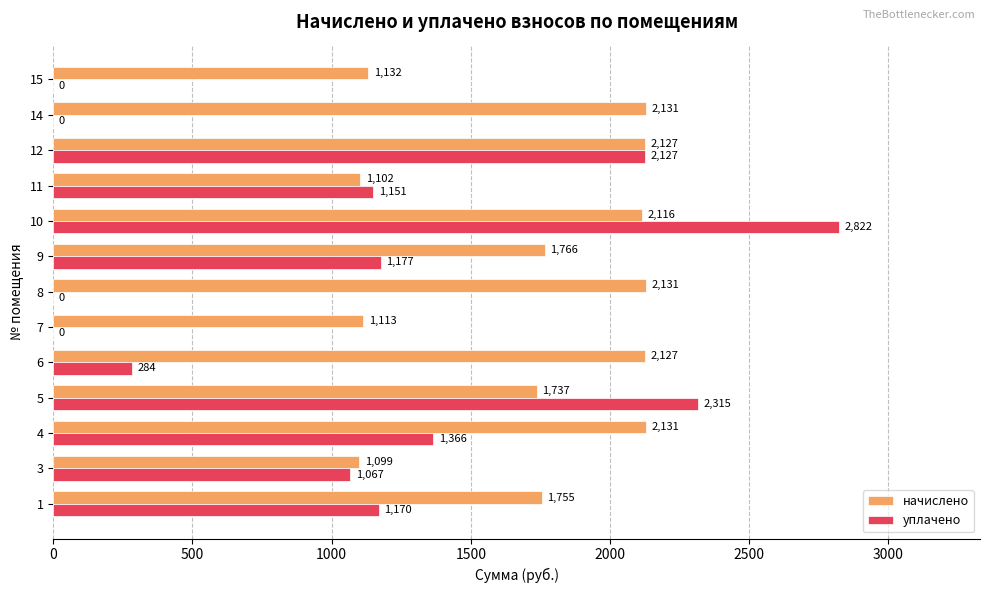

What is the highest value of the начислено series?

2131.1